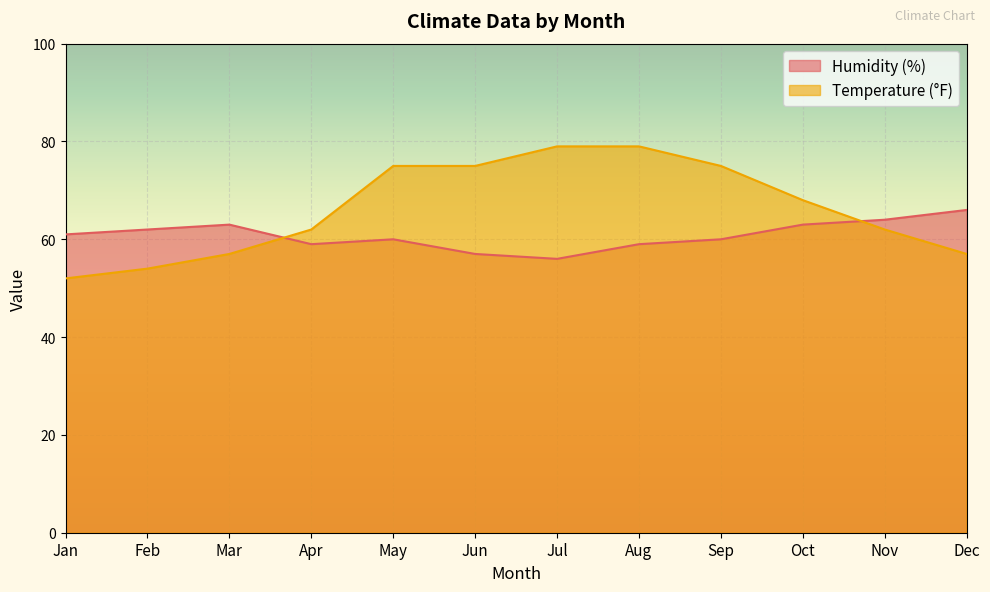

Which series has the largest total across all categories?

Temperature (°F)